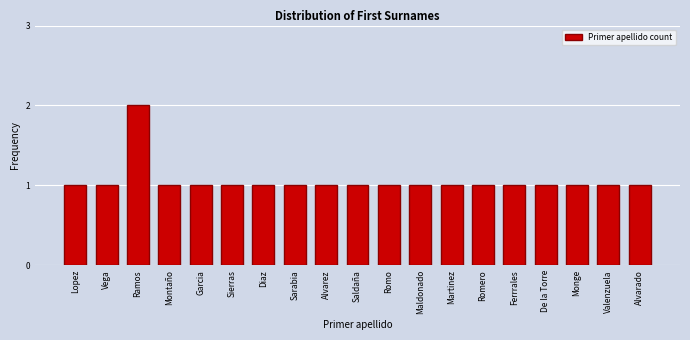

Reading left to right, what are all the values shown in this chart?

Lopez=1	Vega=1	Ramos=2	Montaño=1	Garcia=1	Sierras=1	Diaz=1	Sarabia=1	Alvarez=1	Saldaña=1	Romo=1	Maldonado=1	Martinez=1	Romero=1	Ferrrales=1	De la Torre=1	Monge=1	Valenzuela=1	Alvarado=1